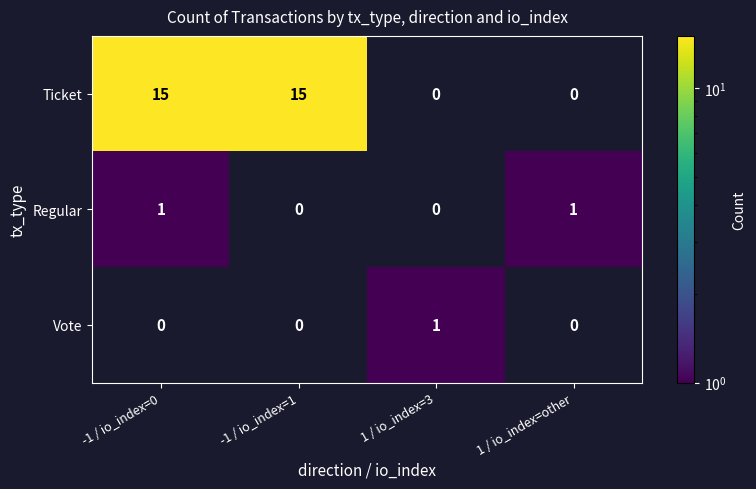

Is it true that Ticket equals 15 at -1 / io_index=1?

True